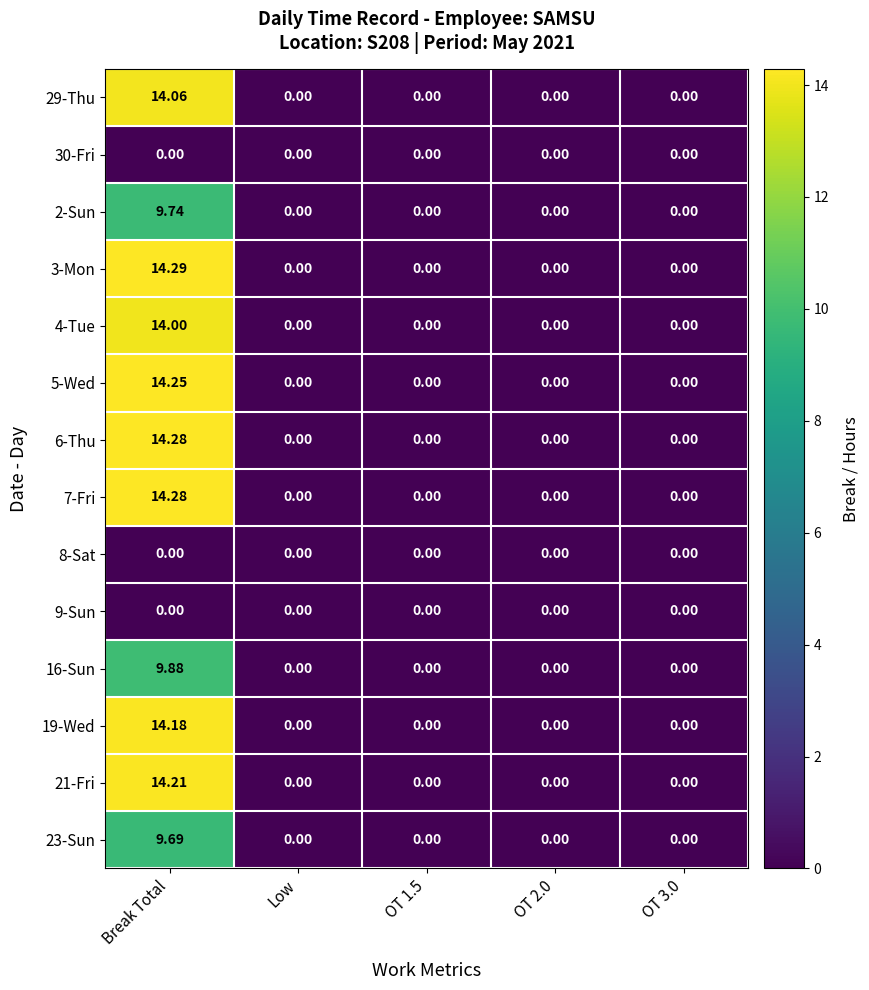

Between Break Total and Low, which series saw the biggest shift?

3-Mon